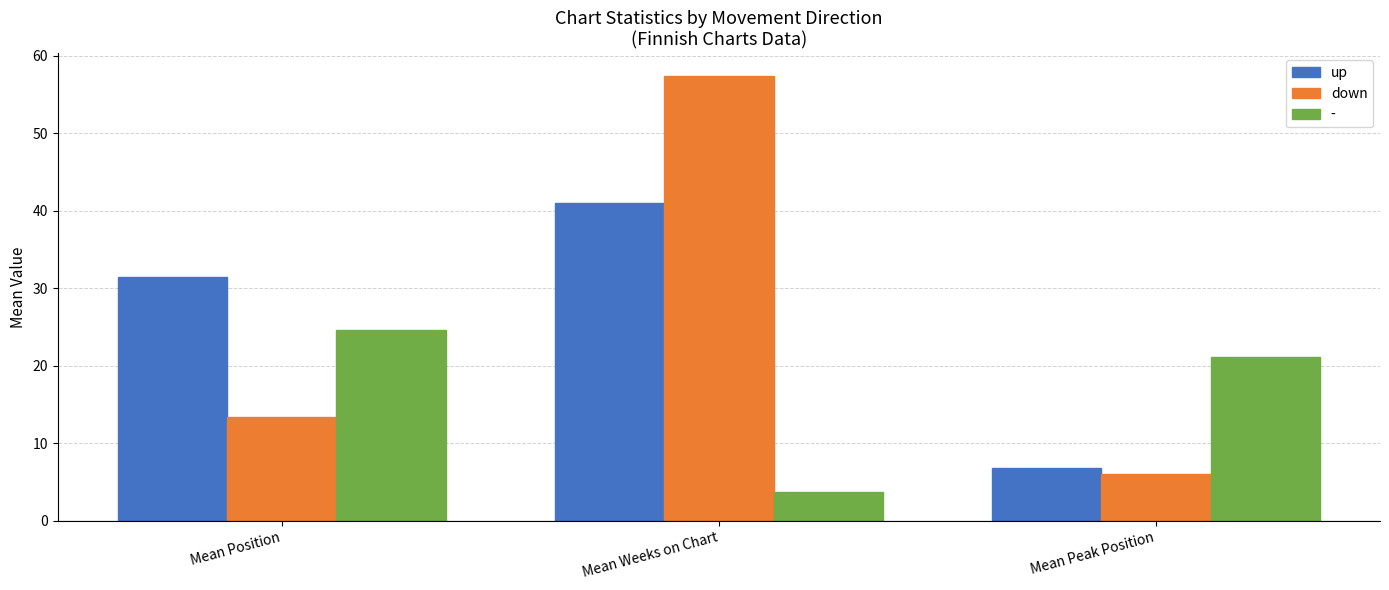

What is the difference between the down values at Mean Weeks on Chart and Mean Peak Position?

51.5